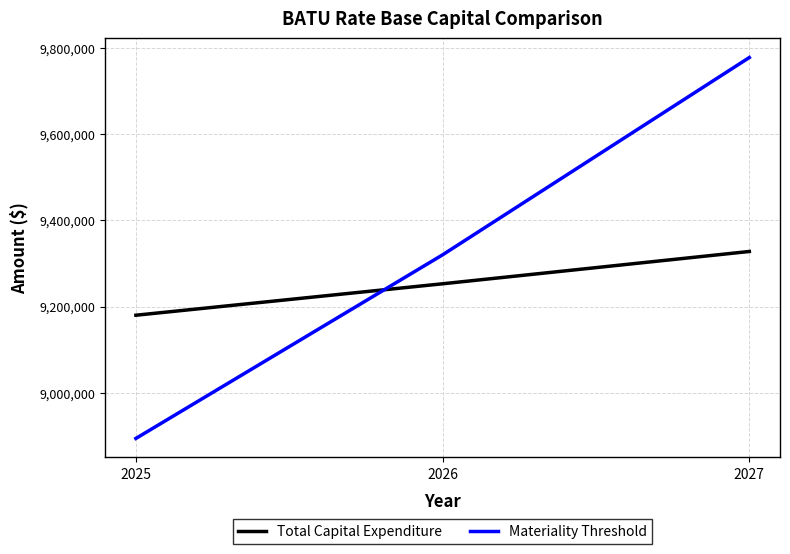

What is the difference between the second highest and minimum values in the Materiality Threshold series?

426233.9